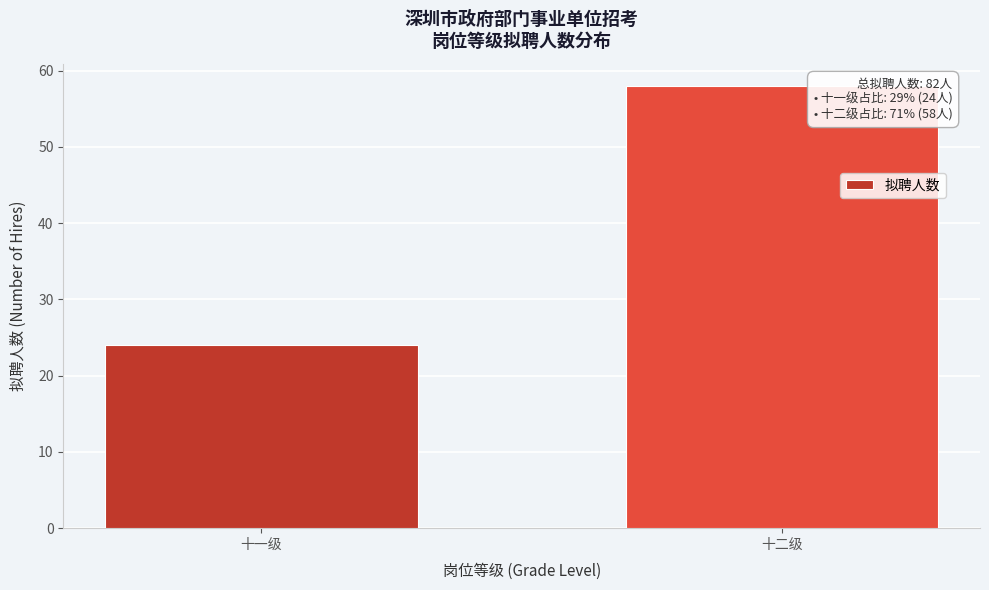

Reading left to right, extract all data points from this chart.

24	58